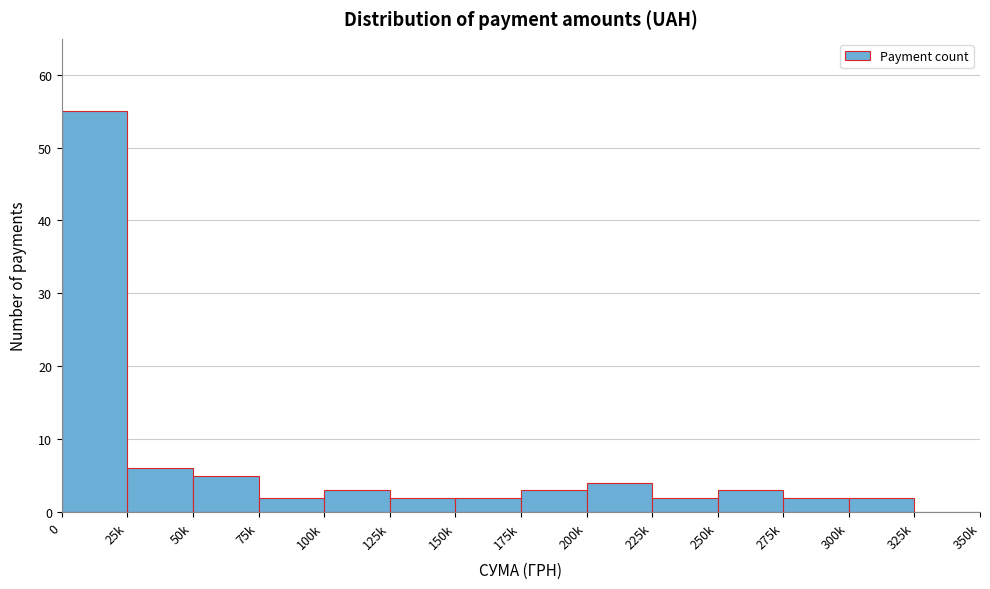

Reading left to right, extract all data points from this chart.

0=55	25k=6	50k=5	75k=2	100k=3	125k=2	150k=2	175k=3	200k=4	225k=2	250k=3	275k=2	300k=2	325k=0